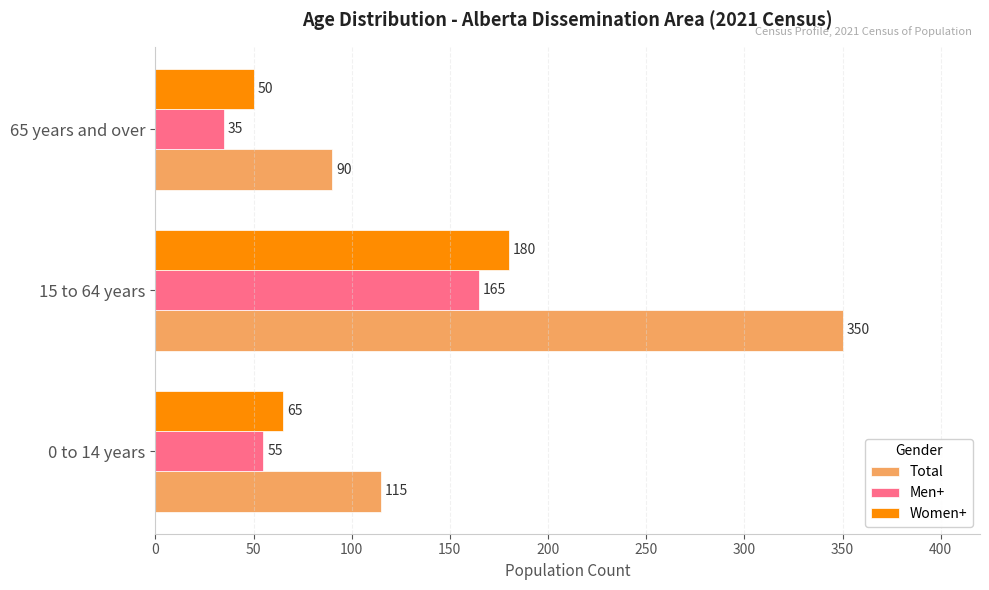

At 65 years and over, list the series in order from smallest to largest.

Men+, Women+, Total